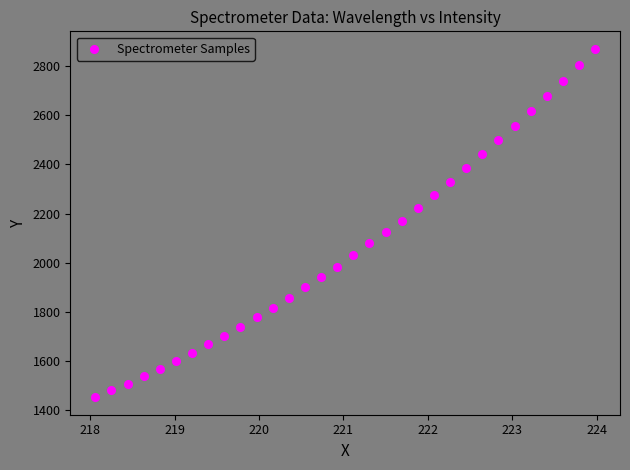

What is the range of X values (max minus min)?

5.9